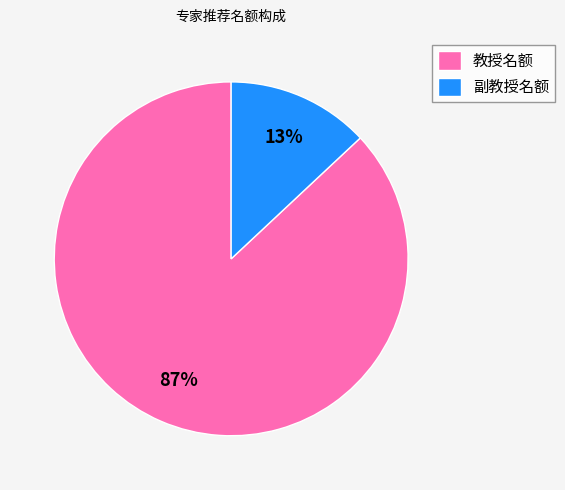

Between 教授名额 and 副教授名额, which is larger?

教授名额